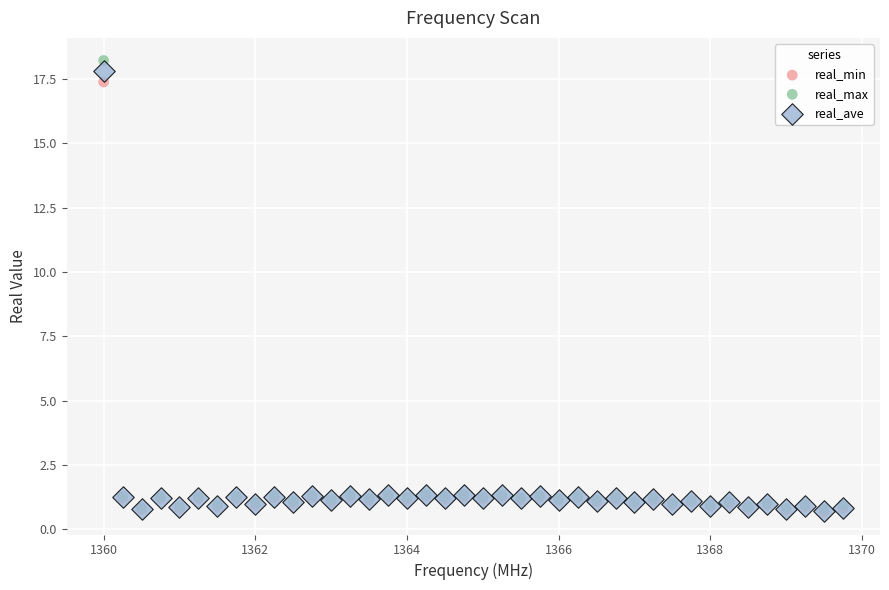

Which series reaches the maximum Y coordinate?

real_max